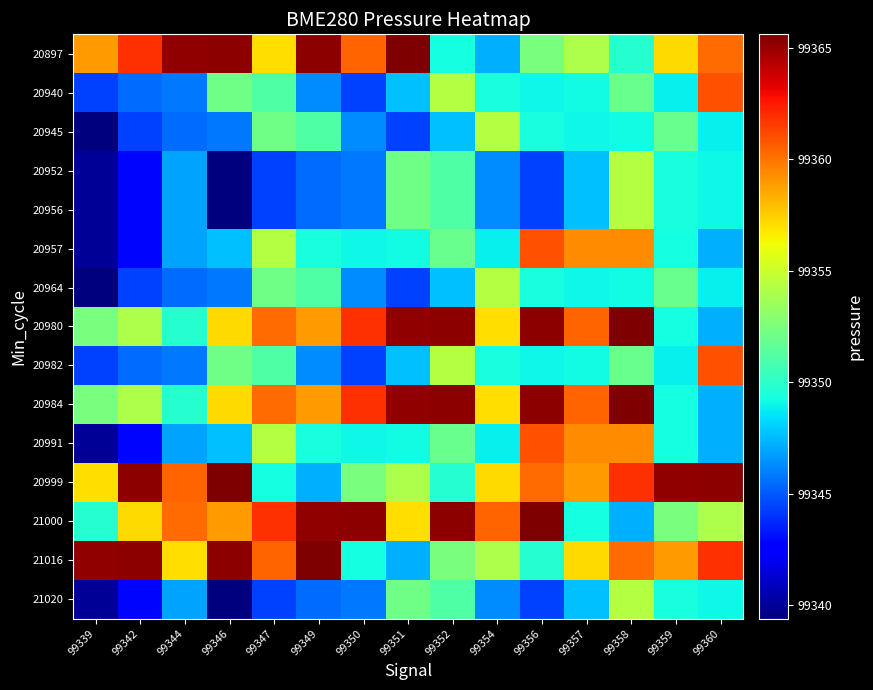

What is the smallest value displayed?

99339.4